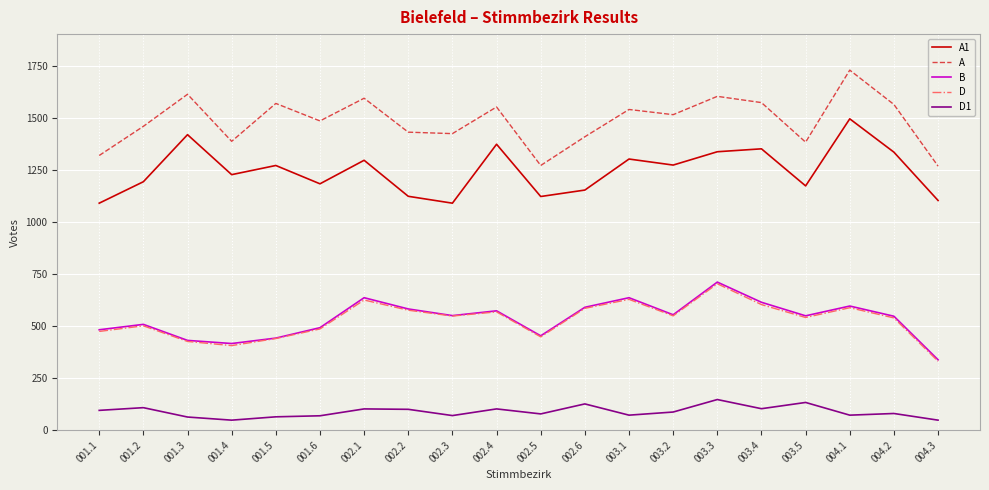

True or false: D and A1 cross at least once.

False